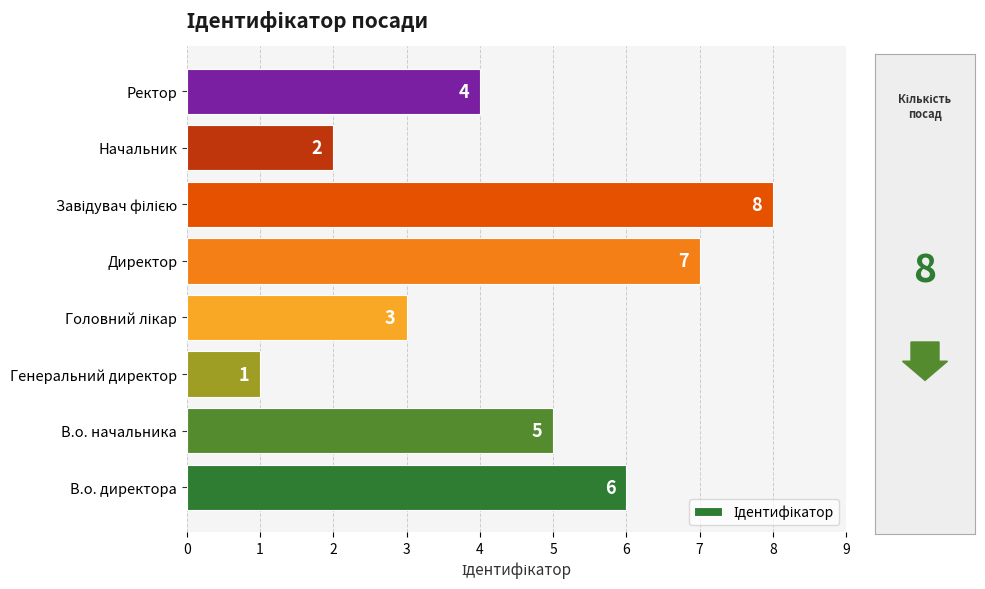

What is the smallest value displayed?

1